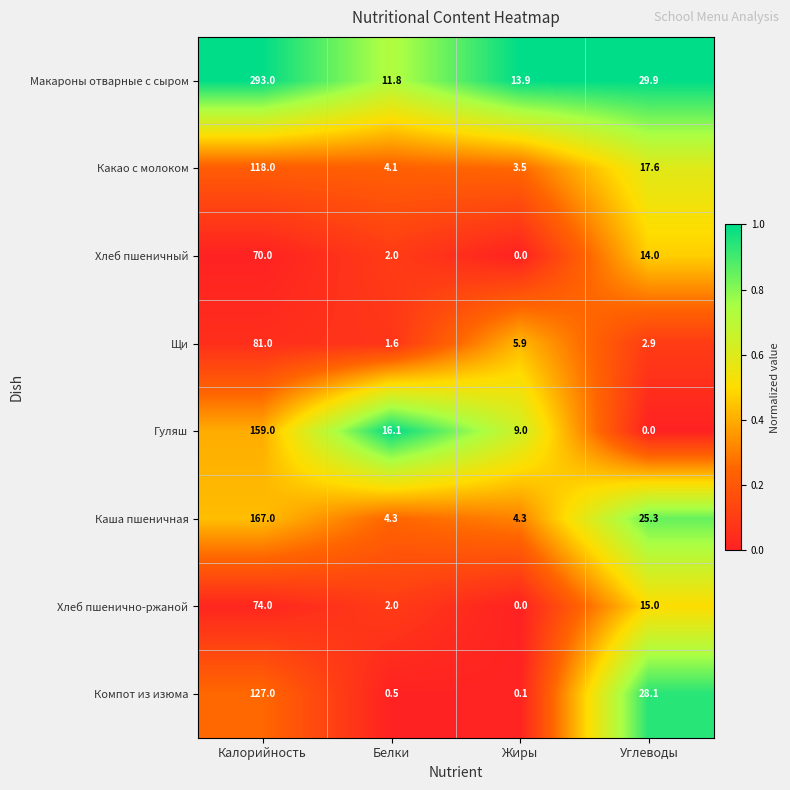

Which series has the largest range (max minus min)?

Макароны отварные с сыром